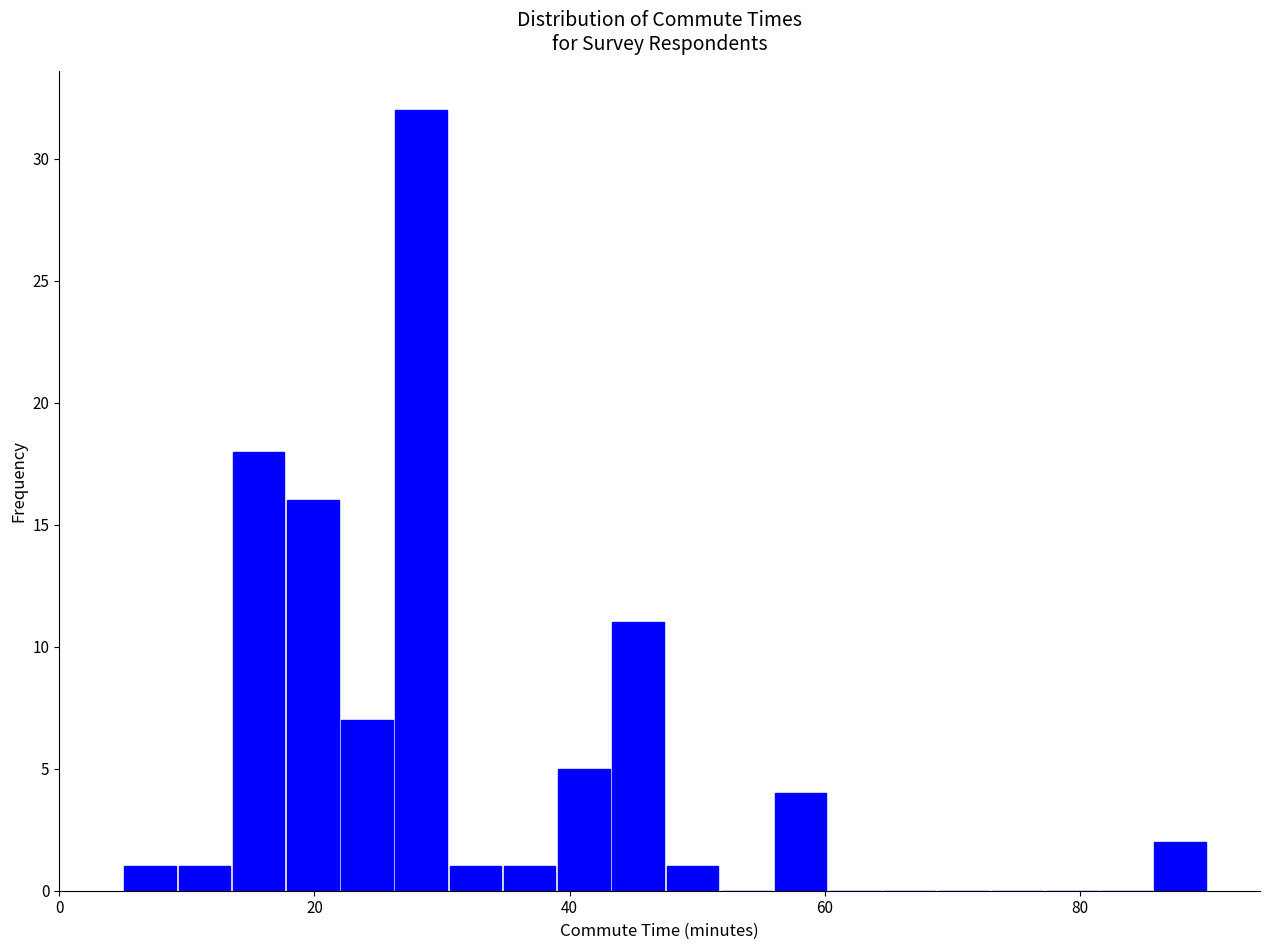

Around what value on the x-axis is the tallest bar? Give the approximate position of its centre, as read against the axis.

28